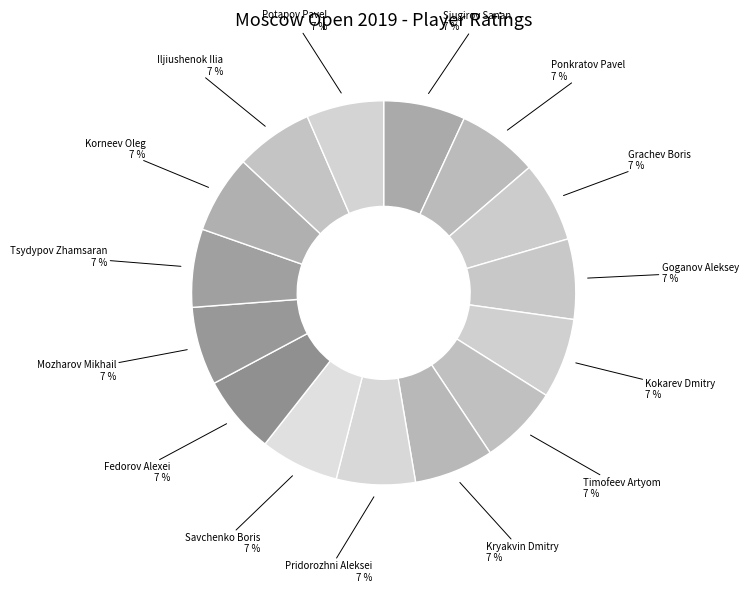

The Ponkratov Pavel slice represents 20% of the pie. True or false?

False